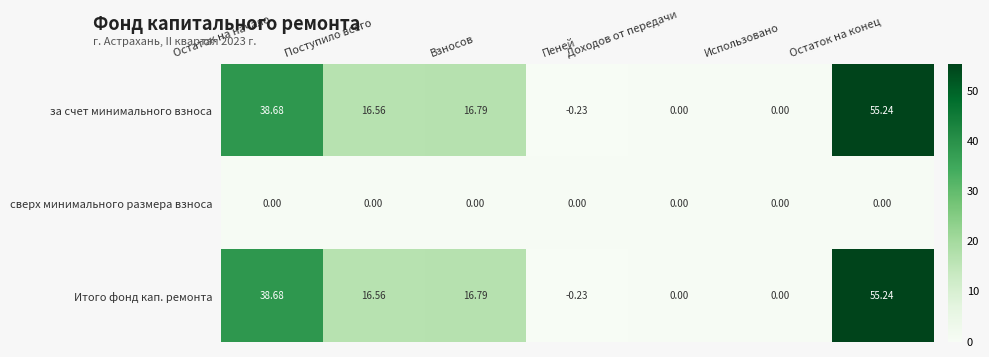

At which label does Итого фонд кап. ремонта reach its peak?

Остаток на конец